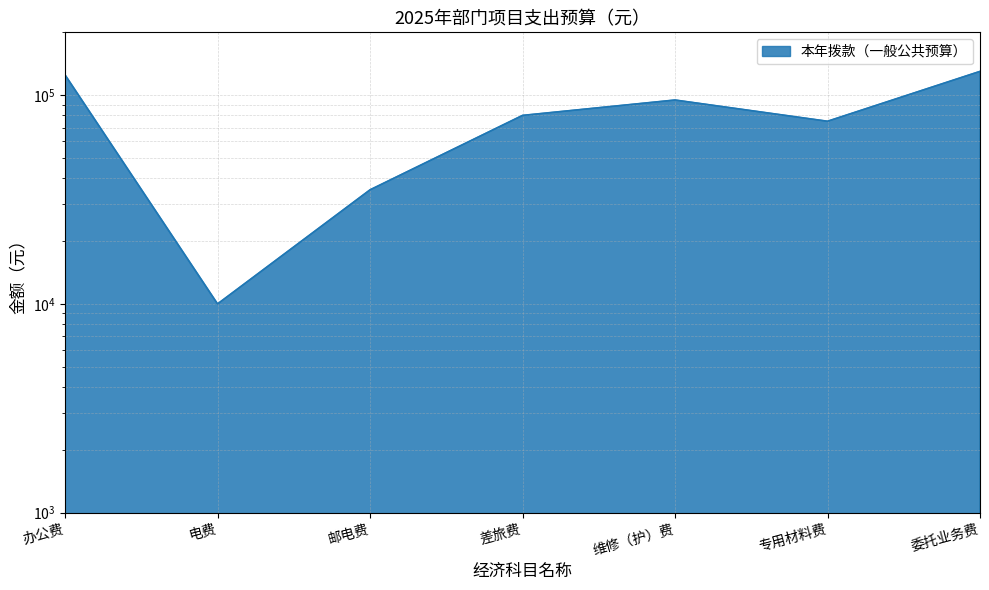

What is the label of the 6th point from the right?

电费